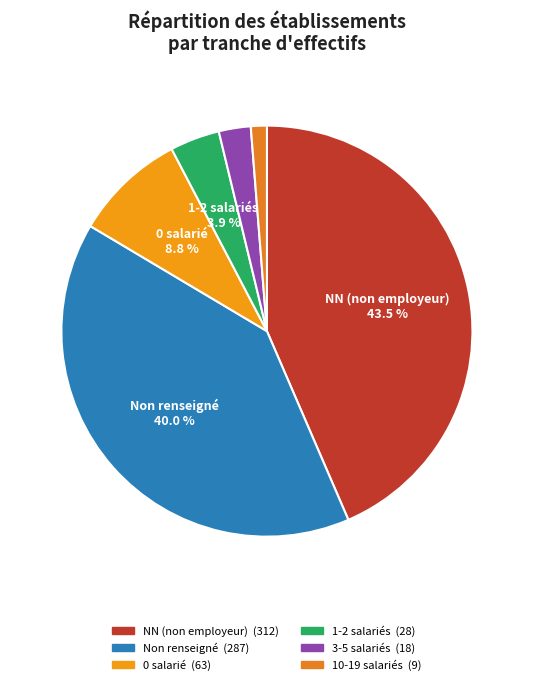

Which slice is the largest?

NN